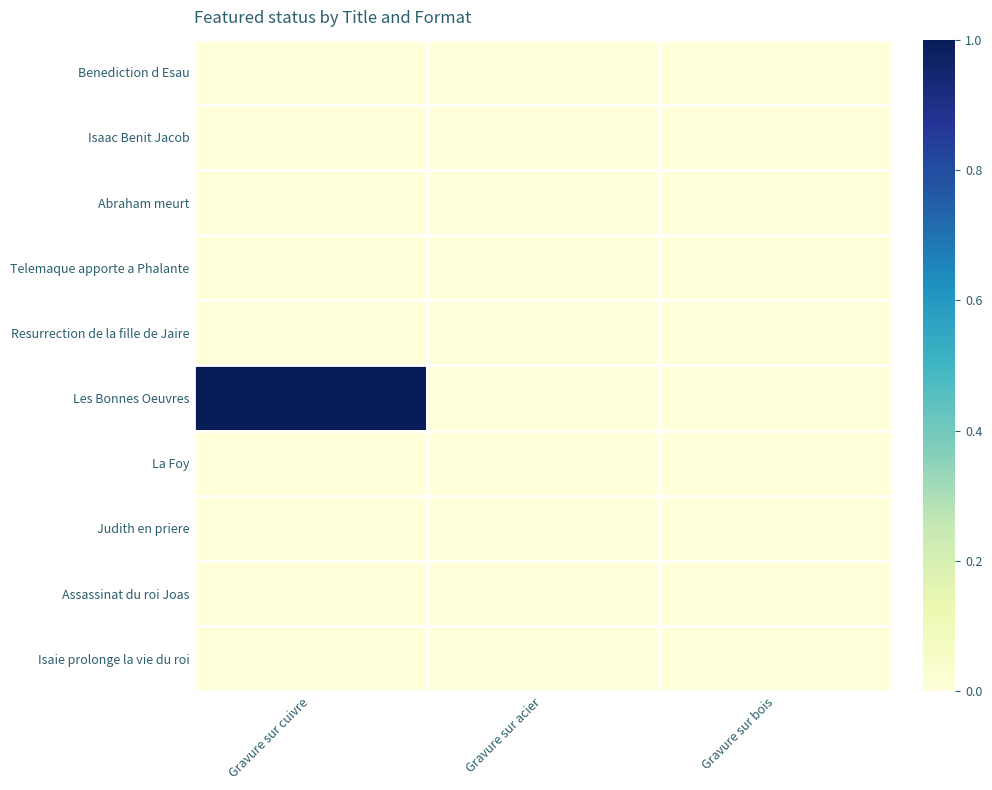

Reading left to right, list all the values displayed in this chart.

Benediction d Esau: Gravure sur cuivre=0	Gravure sur acier=0	Gravure sur bois=0
Isaac Benit Jacob: Gravure sur cuivre=0	Gravure sur acier=0	Gravure sur bois=0
Abraham meurt: Gravure sur cuivre=0	Gravure sur acier=0	Gravure sur bois=0
Telemaque apporte a Phalante: Gravure sur cuivre=0	Gravure sur acier=0	Gravure sur bois=0
Resurrection de la fille de Jaire: Gravure sur cuivre=0	Gravure sur acier=0	Gravure sur bois=0
Les Bonnes Oeuvres: Gravure sur cuivre=1	Gravure sur acier=0	Gravure sur bois=0
La Foy: Gravure sur cuivre=0	Gravure sur acier=0	Gravure sur bois=0
Judith en priere: Gravure sur cuivre=0	Gravure sur acier=0	Gravure sur bois=0
Assassinat du roi Joas: Gravure sur cuivre=0	Gravure sur acier=0	Gravure sur bois=0
Isaie prolonge la vie du roi: Gravure sur cuivre=0	Gravure sur acier=0	Gravure sur bois=0